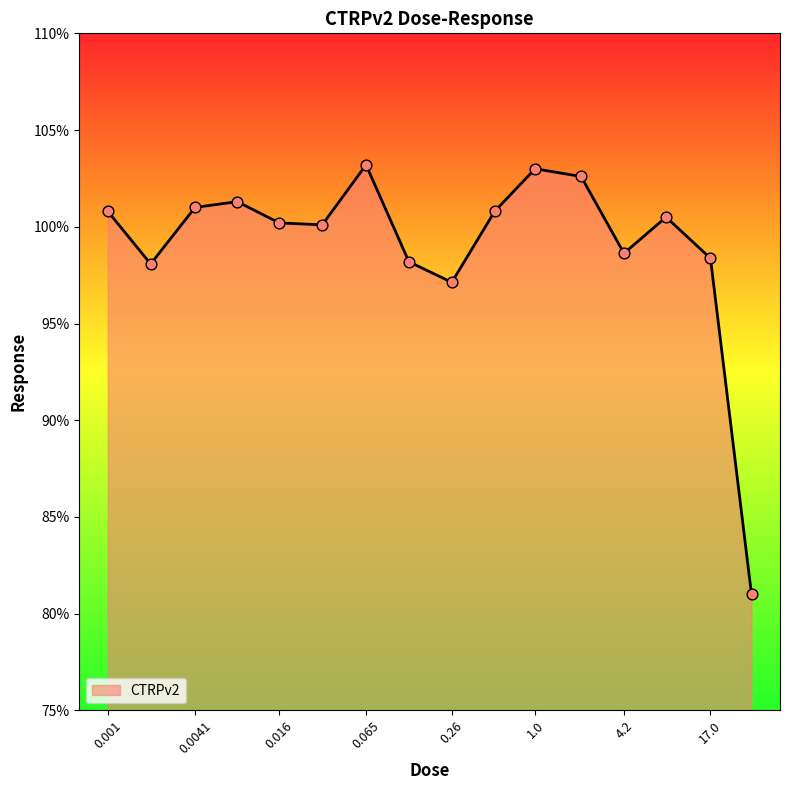

What is the maximum value shown in the chart?

103.2